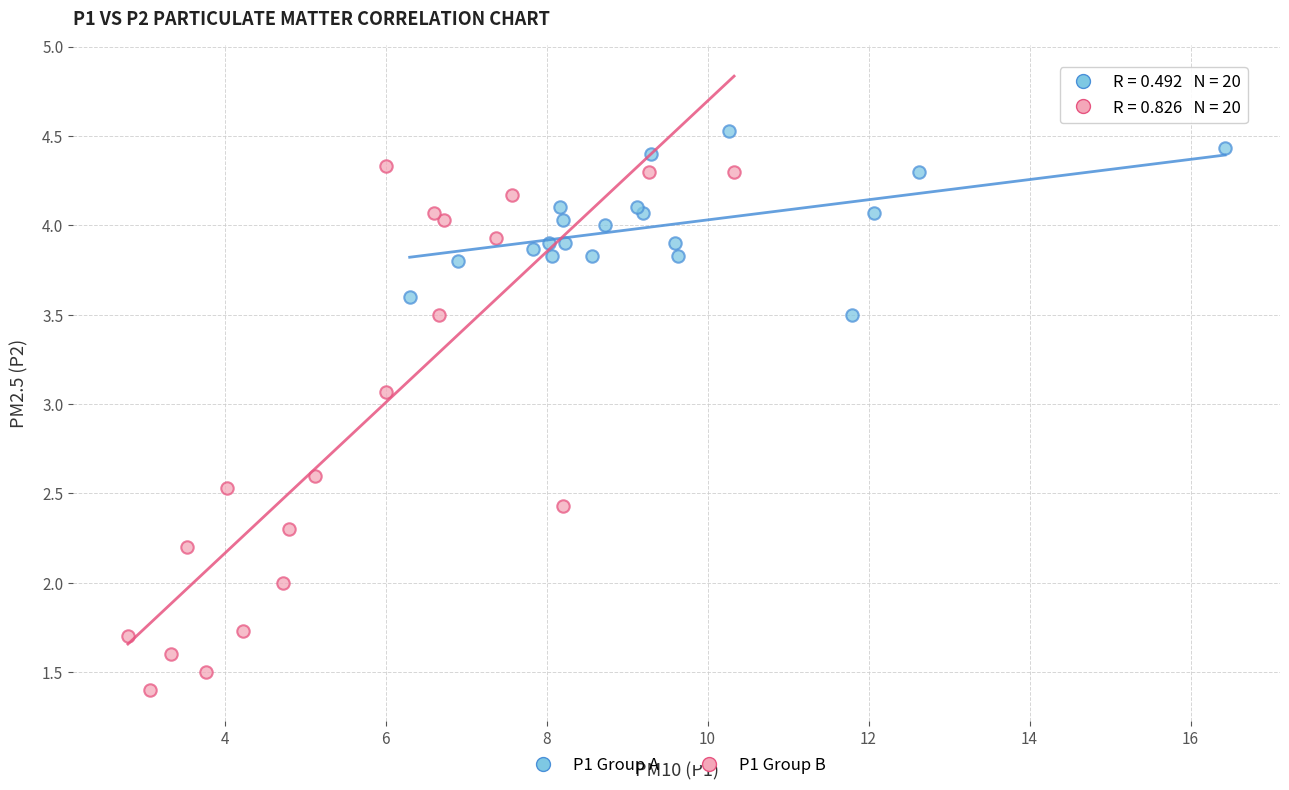

Which series has the widest spread of Y values?

P1 Group B